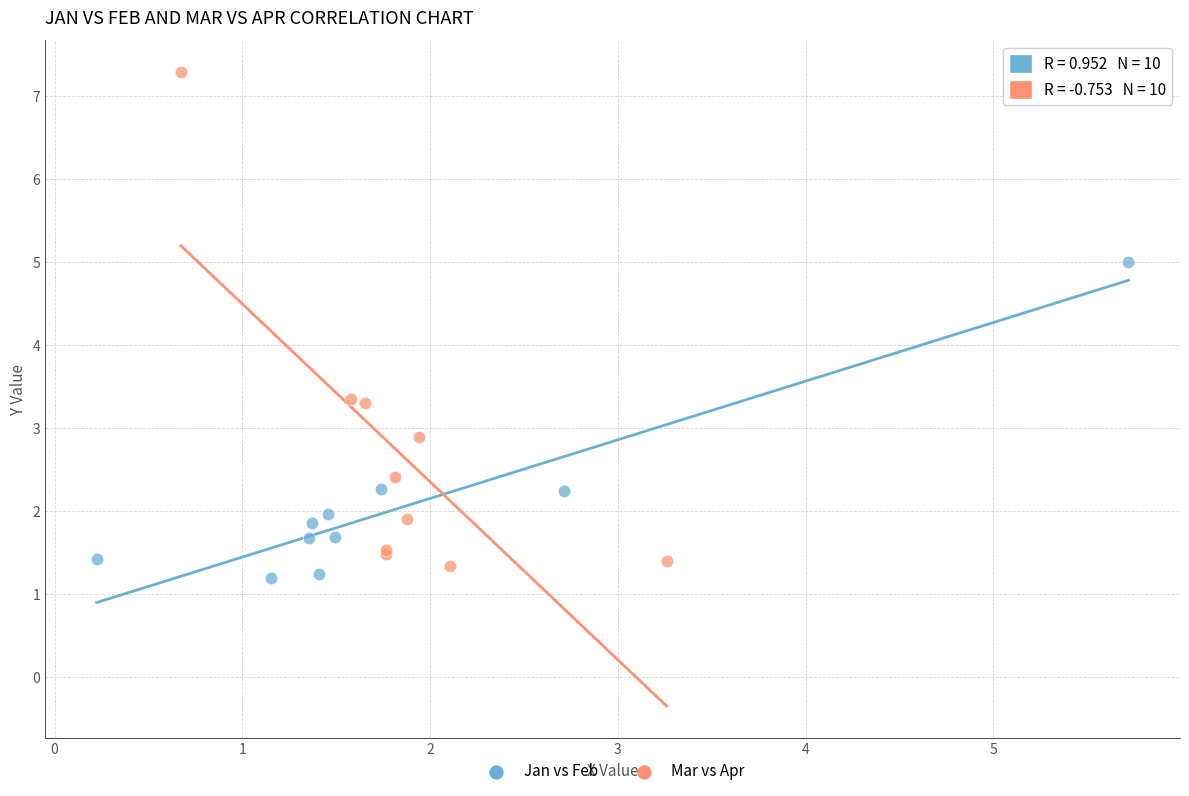

Which series has the largest Y range (max minus min)?

Mar vs Apr